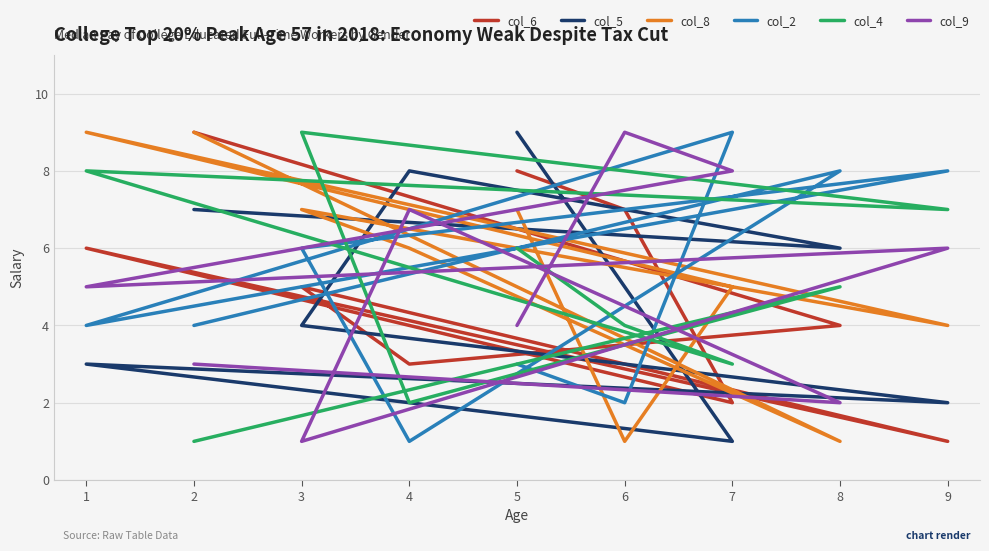

Which series has the widest spread of values?

col_6